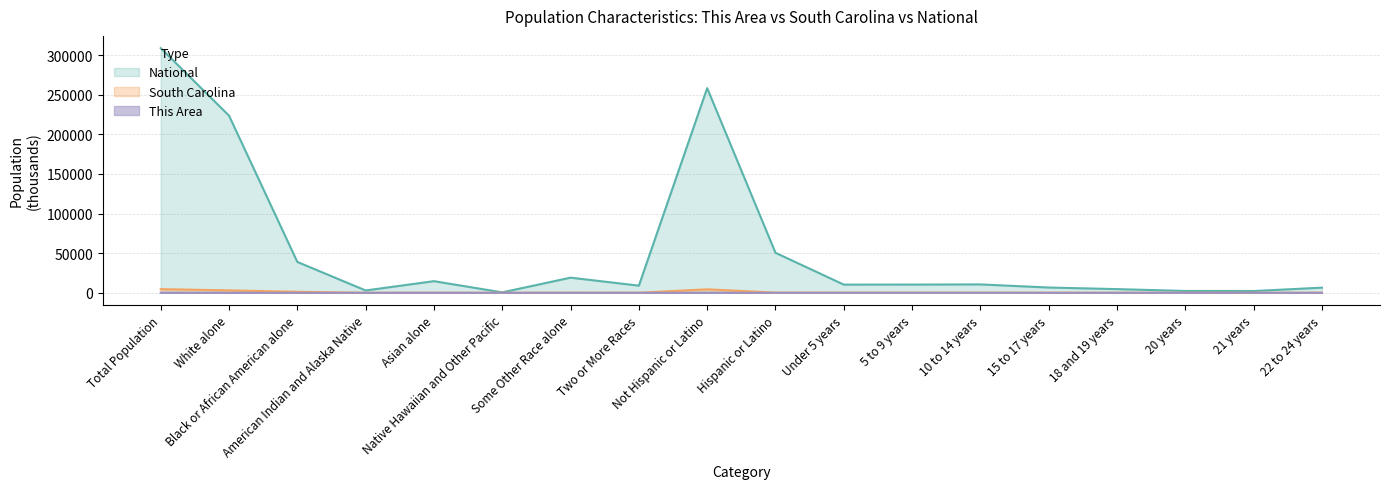

True or false: National and This Area intersect in this chart.

False